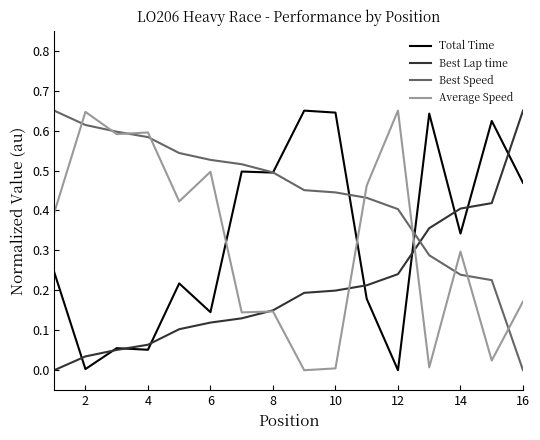

Which series has the largest total across all categories?

Best Speed